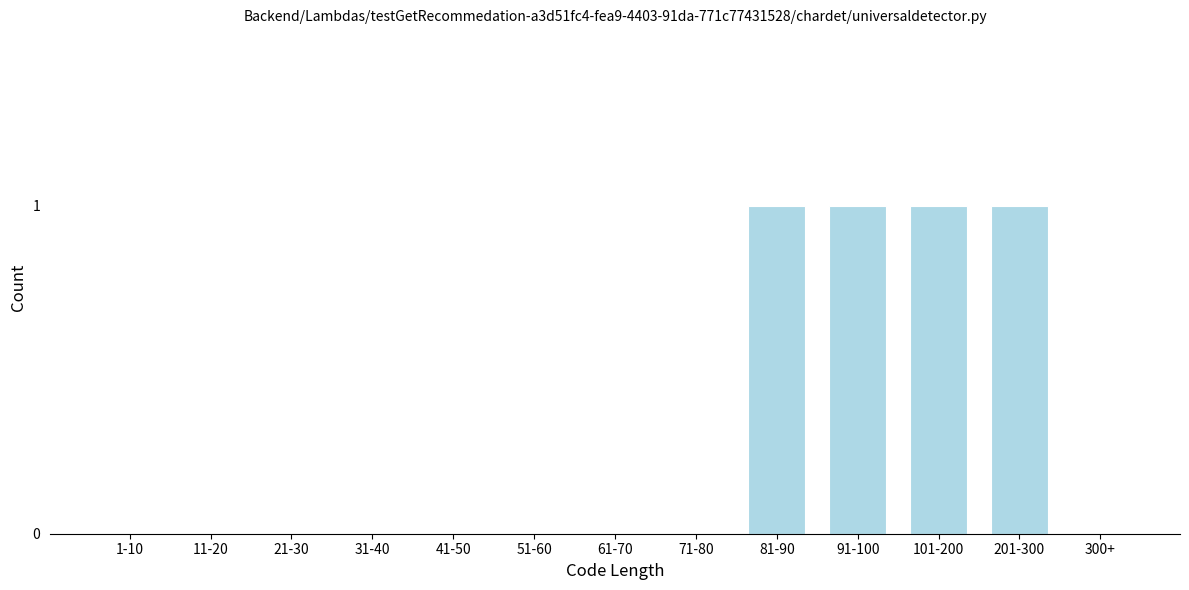

Reading right to left, transcribe all the data shown in this chart.

300+=0	201-300=1	101-200=1	91-100=1	81-90=1	71-80=0	61-70=0	51-60=0	41-50=0	31-40=0	21-30=0	11-20=0	1-10=0